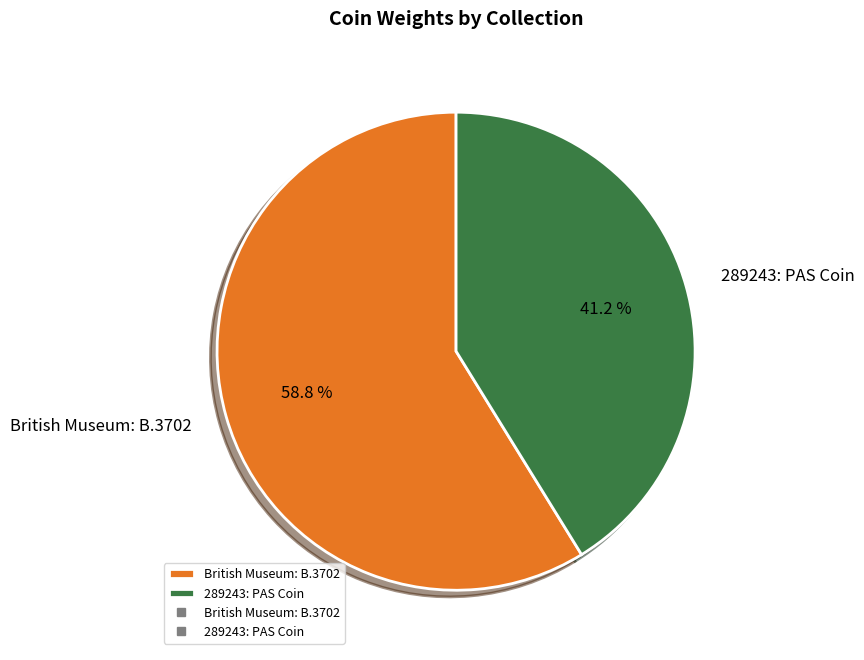

What is the majority slice?

British Museum: B.3702